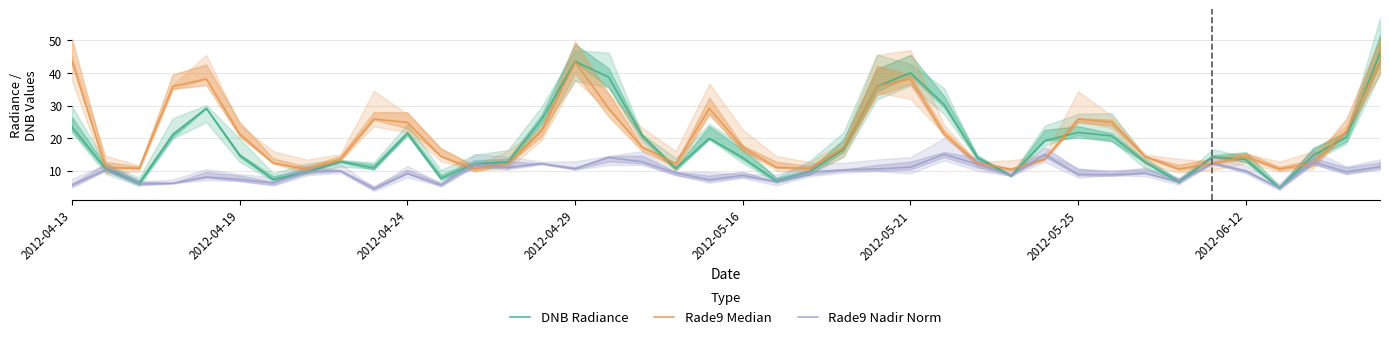

How many times do Rade9 Median and Rade9 Nadir Norm cross each other?

8